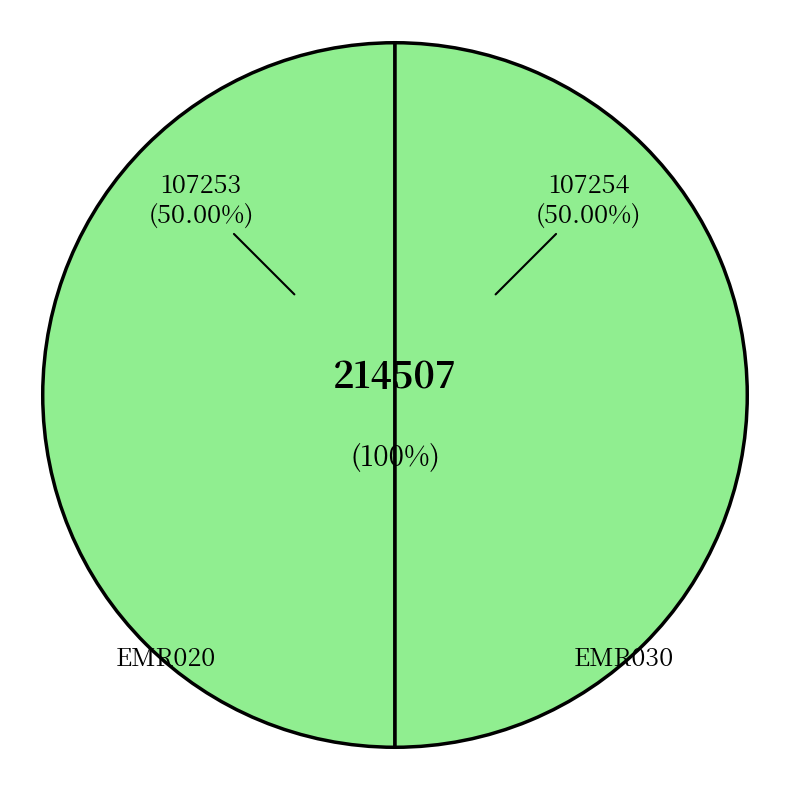

What is the smallest slice in the pie chart?

EMR020